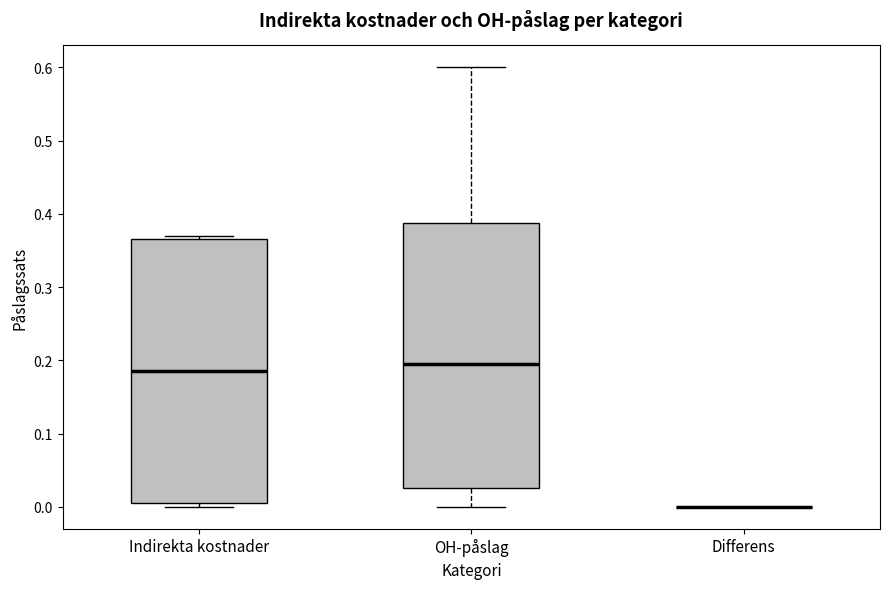

Reading left to right, transcribe this box plot: for each box, give where its median line is, the range the box spans, and where its two whiskers end, as read against the y-axis. The values are not printed on the chart, so give them approximately, as read against the axis.

Indirekta kostnader: median 0.19, box 0.01 to 0.37, whiskers 0.00 to 0.37 (just above the box's upper edge)
OH-påslag: median 0.20, box 0.03 to 0.39, whiskers 0.00 to 0.60
Differens: box collapsed to a line at 0.00, whiskers 0.00 to 0.00